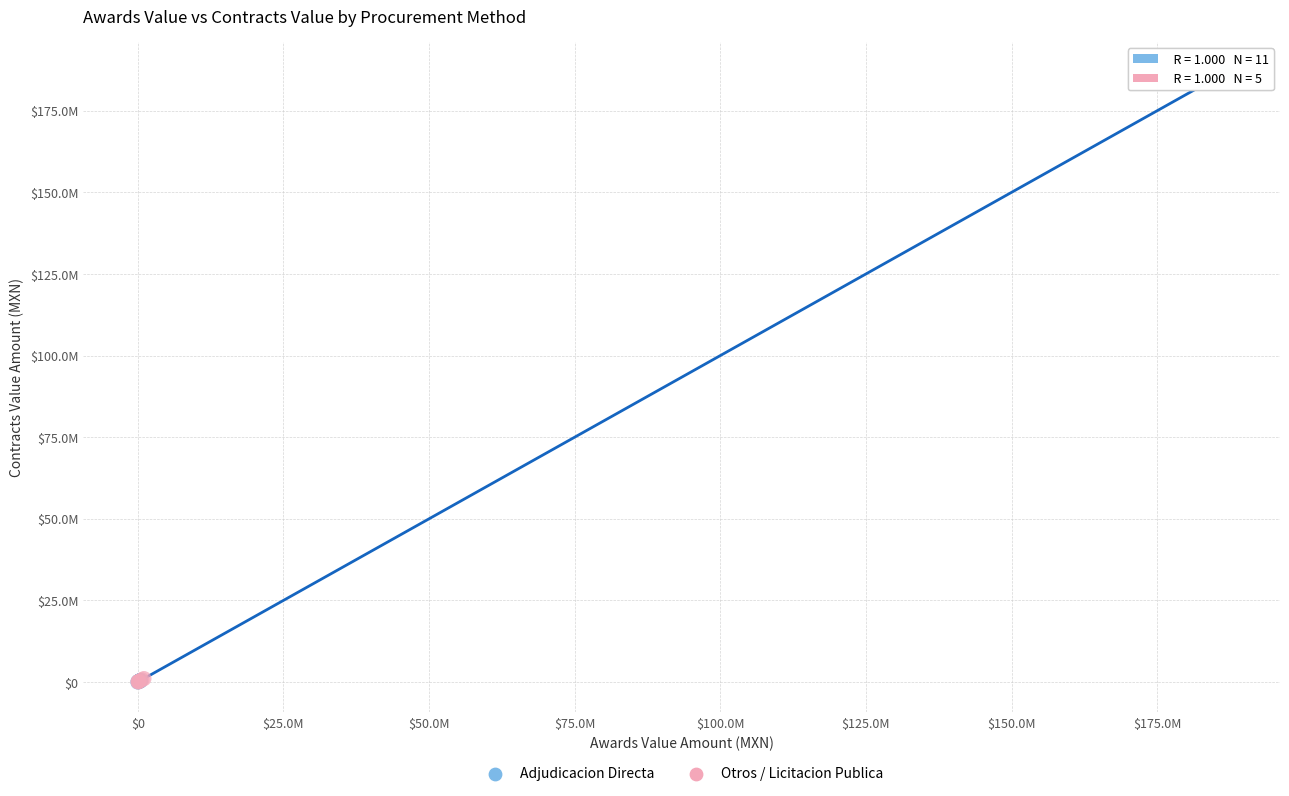

Which series has the widest spread of Y values?

Adjudicacion Directa